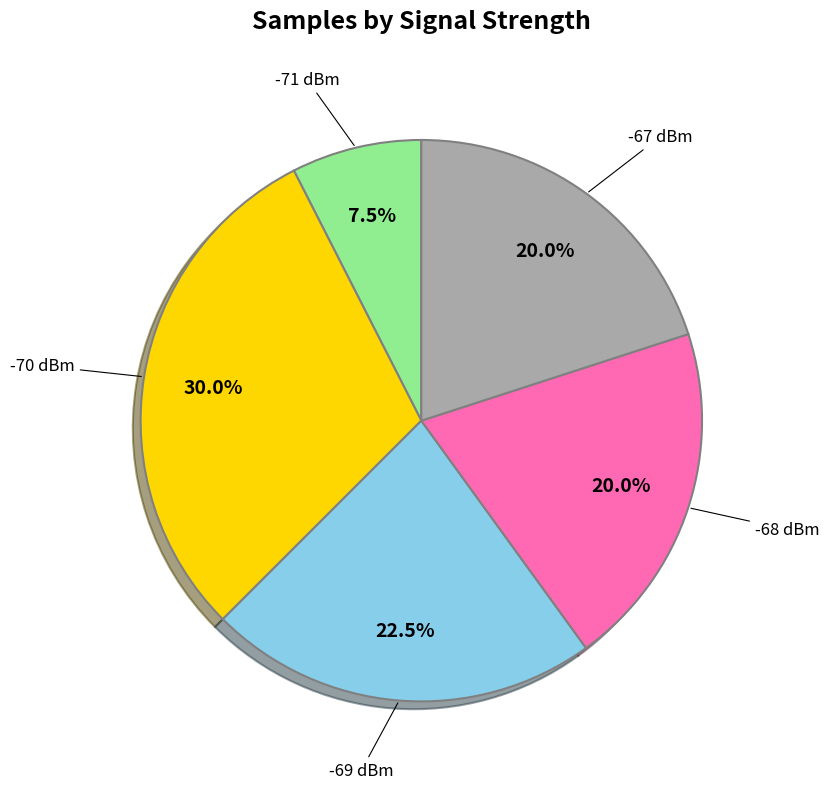

Between -69 dBm and -67 dBm, which is larger?

-69 dBm